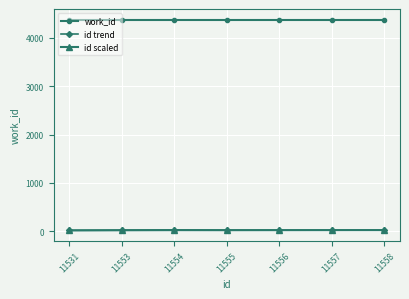

True or false: work_id has a value of 4382.0 at 11531.

True